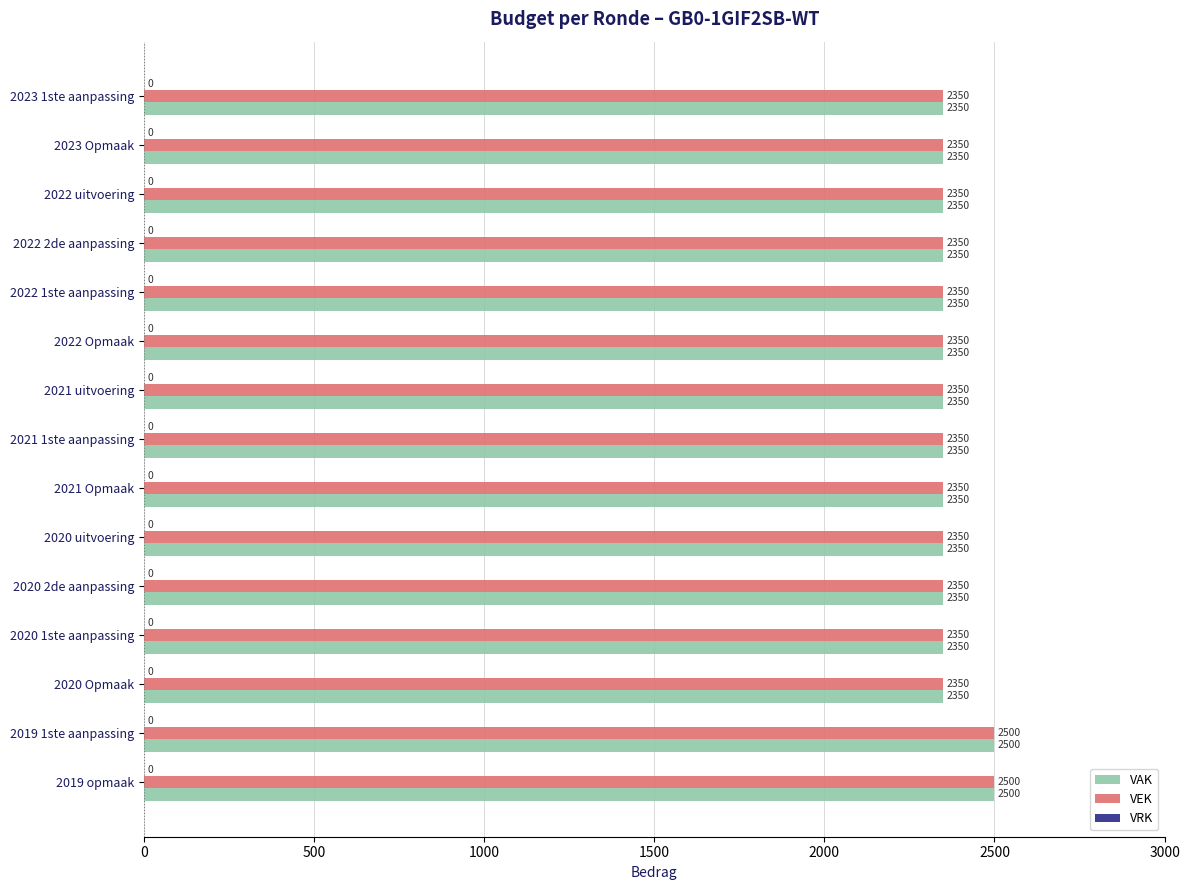

The VAK series shows 3532 at 2022 1ste aanpassing. True or false?

False